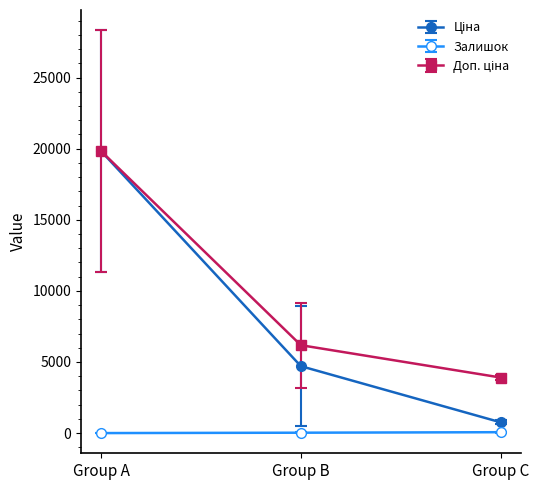

What is the maximum value shown in the chart?

19829.6